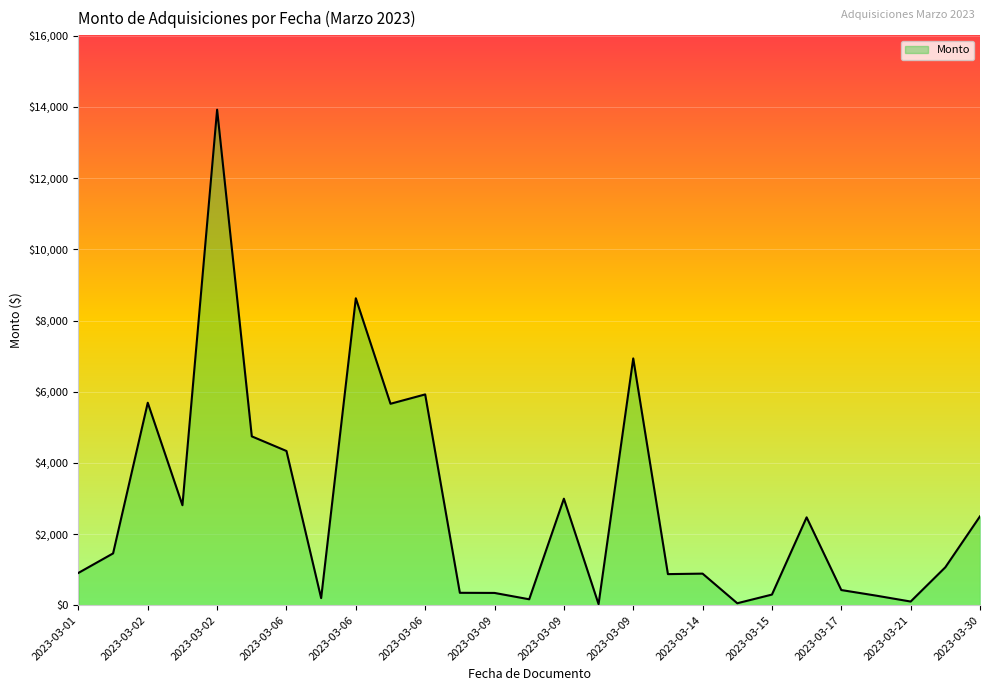

What is the greatest value displayed?

13923.8